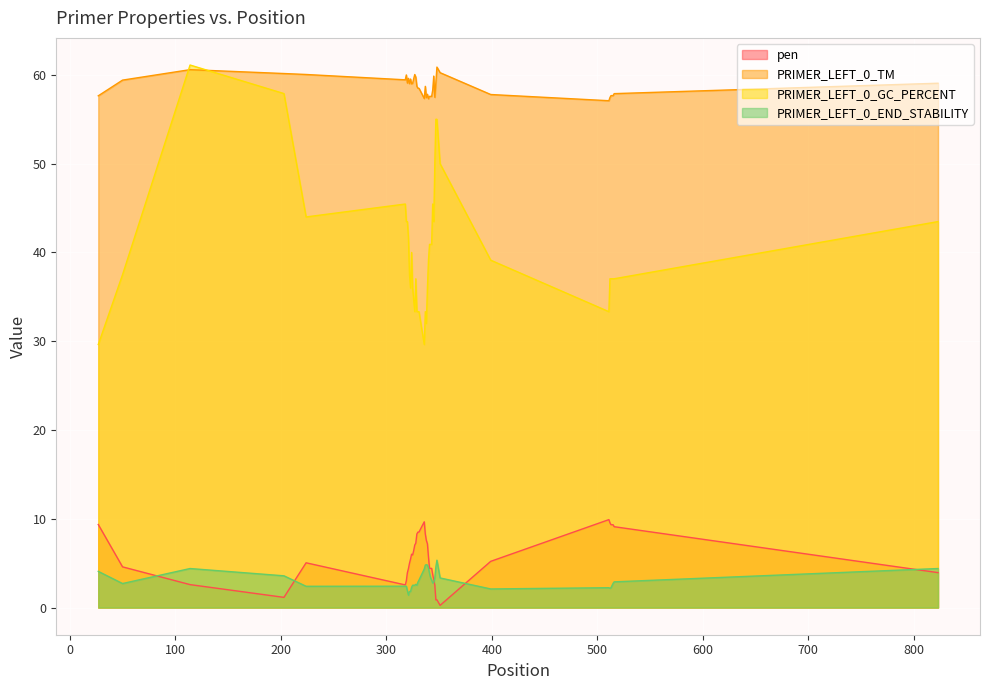

After their last crossing, which series has the higher values: PRIMER_LEFT_0_END_STABILITY or pen?

PRIMER_LEFT_0_END_STABILITY